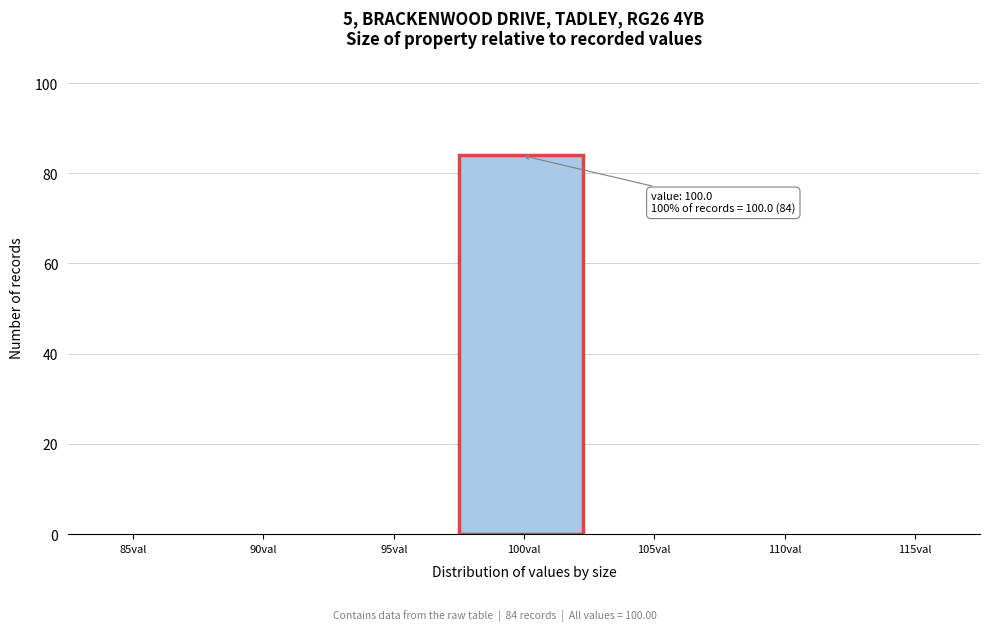

Reading left to right, list all the values displayed in this chart.

85val=0	90val=0	95val=0	100val=84	105val=0	110val=0	115val=0